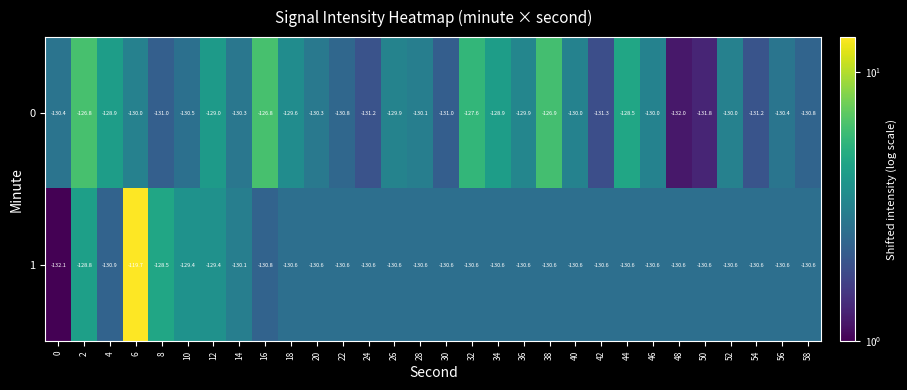

Which series has the largest range (max minus min)?

1